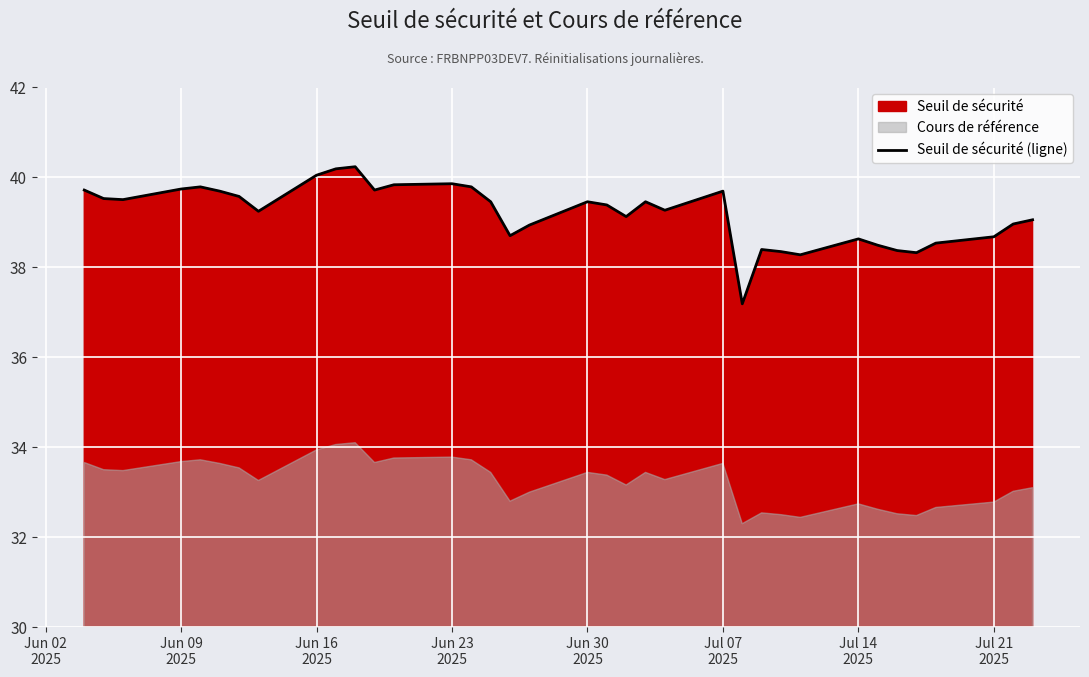

True or false: there are more than 1 points higher than both neighbors.

True